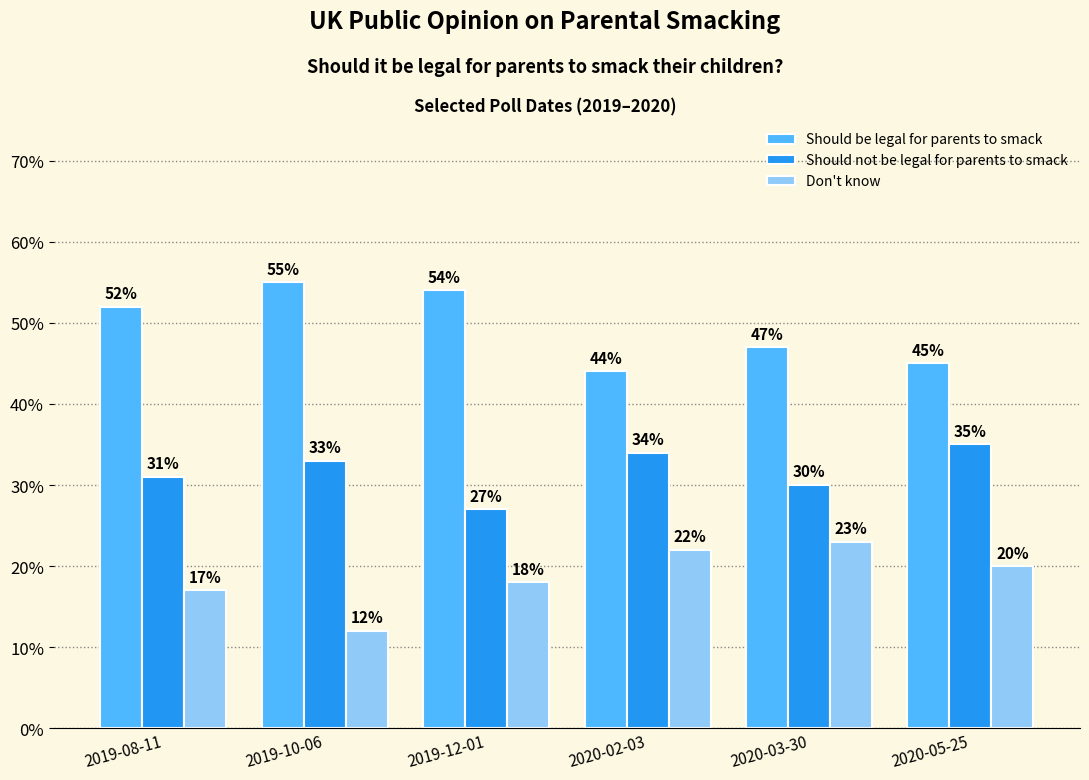

Does the chart contain stacked bars?

No